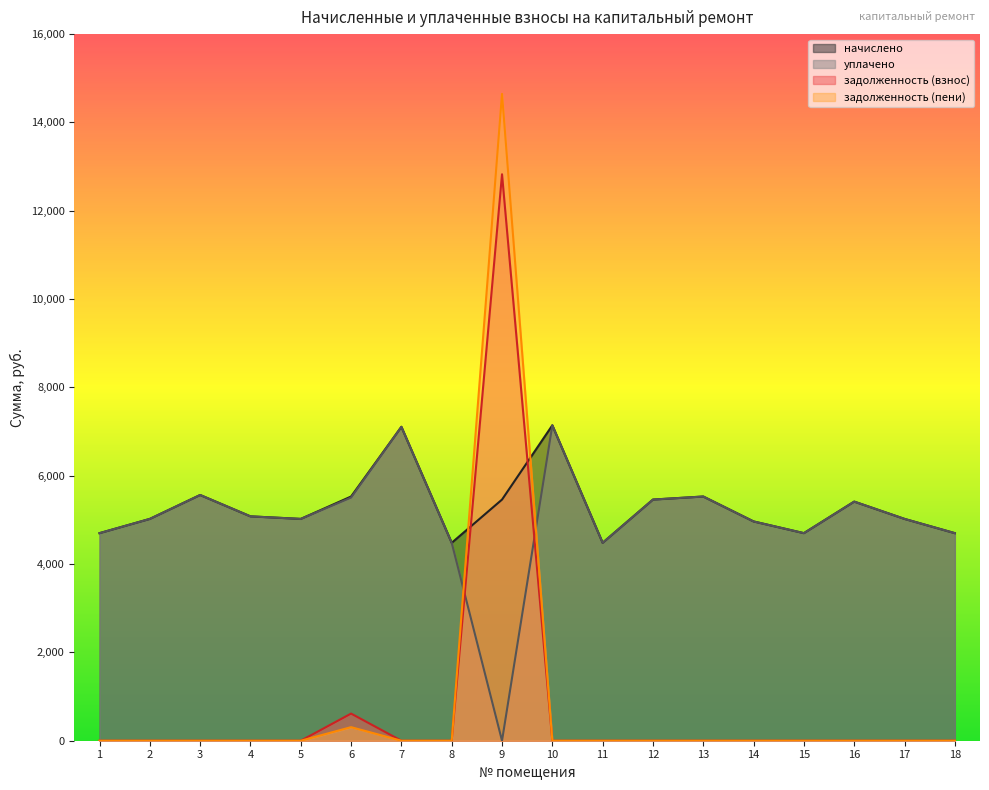

What is the total value across all series at 5?

10045.4